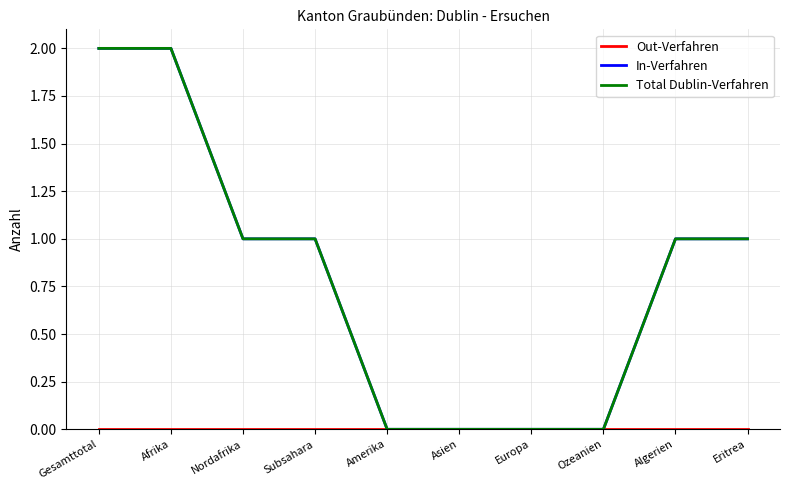

Does the chart display data point markers on the line(s)?

No